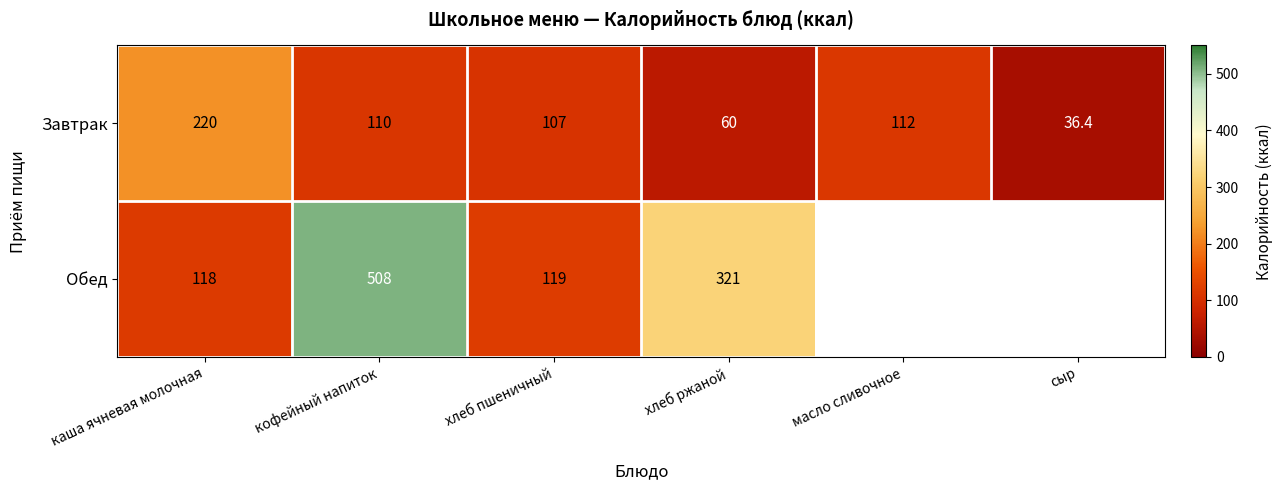

What is the total value across all series at хлеб пшеничный?

226.0